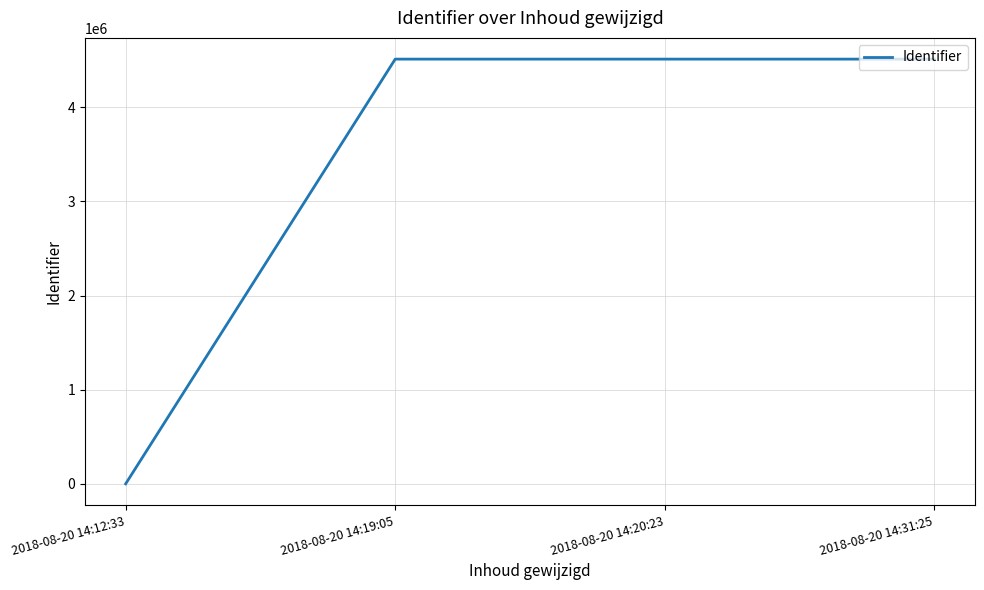

Read the value at 2018-08-20 14:20:23, to the nearest 50.

4511100